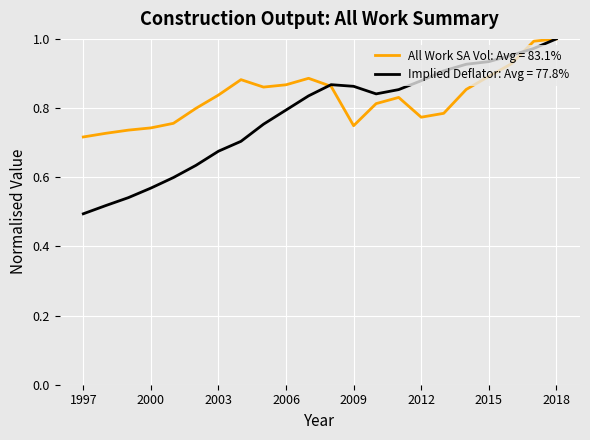

What are all the series names shown in the legend?

All Work SA Vol: Avg = 83.1%, Implied Deflator: Avg = 77.8%